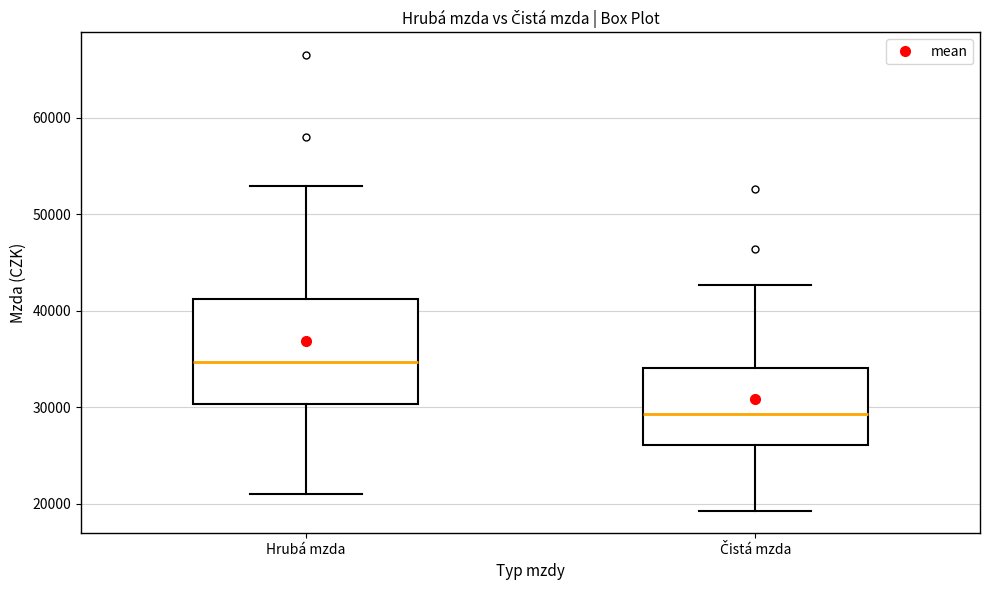

Where is the lower edge of the box for Čistá mzda on the y-axis? The values are not printed on the chart, so give them approximately, as read against the axis.

26000